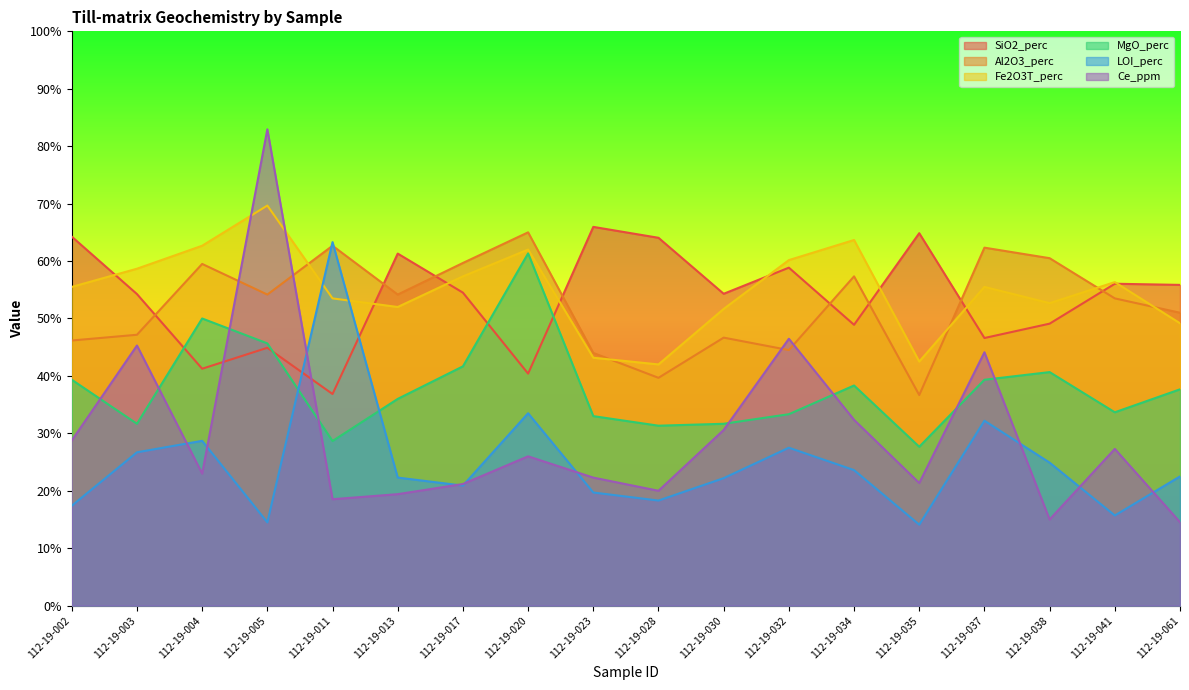

What is the difference between the maximum and minimum values in the Al2O3_perc series?

28.3